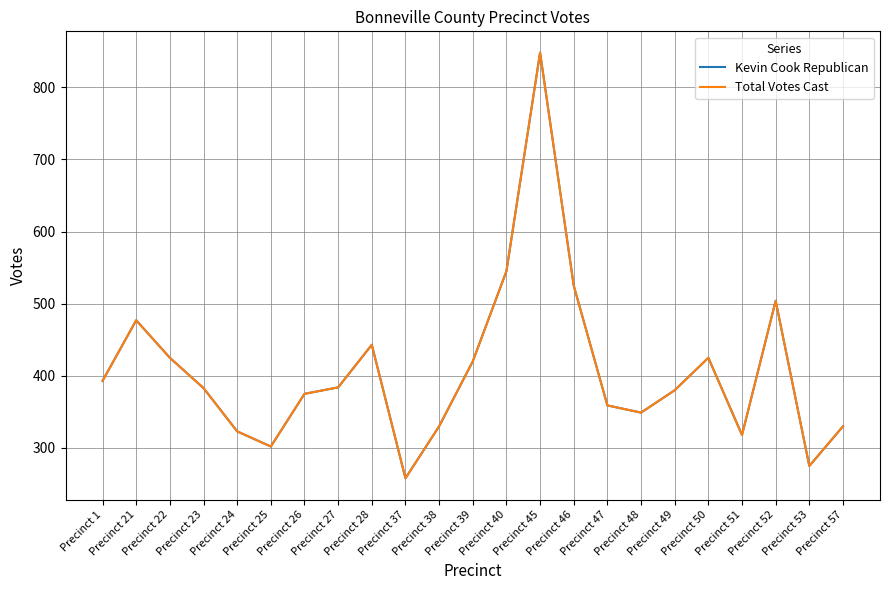

Reading right to left, transcribe all the data shown in this chart.

Kevin Cook Republican: Precinct 57=330	Precinct 53=275	Precinct 52=504	Precinct 51=318	Precinct 50=425	Precinct 49=380	Precinct 48=349	Precinct 47=359	Precinct 46=525	Precinct 45=848	Precinct 40=545	Precinct 39=420	Precinct 38=330	Precinct 37=258	Precinct 28=443	Precinct 27=384	Precinct 26=375	Precinct 25=302	Precinct 24=323	Precinct 23=383	Precinct 22=425	Precinct 21=477	Precinct 1=393
Total Votes Cast: Precinct 57=330	Precinct 53=275	Precinct 52=504	Precinct 51=318	Precinct 50=425	Precinct 49=380	Precinct 48=349	Precinct 47=359	Precinct 46=525	Precinct 45=848	Precinct 40=545	Precinct 39=420	Precinct 38=330	Precinct 37=258	Precinct 28=443	Precinct 27=384	Precinct 26=375	Precinct 25=302	Precinct 24=323	Precinct 23=383	Precinct 22=425	Precinct 21=477	Precinct 1=393